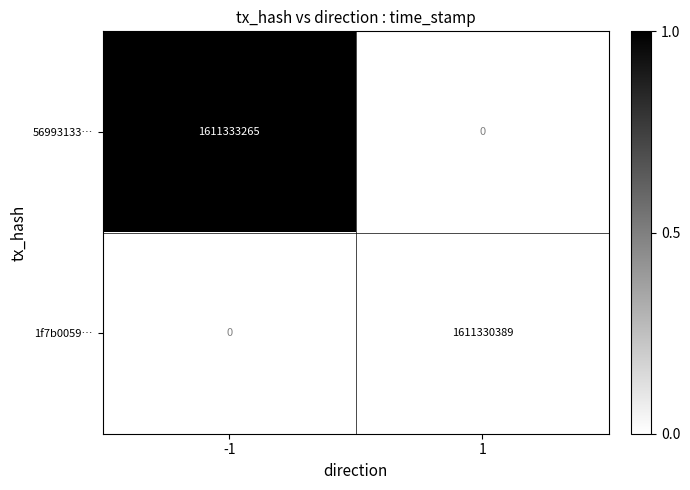

Which series has the largest total across all categories?

56993133…